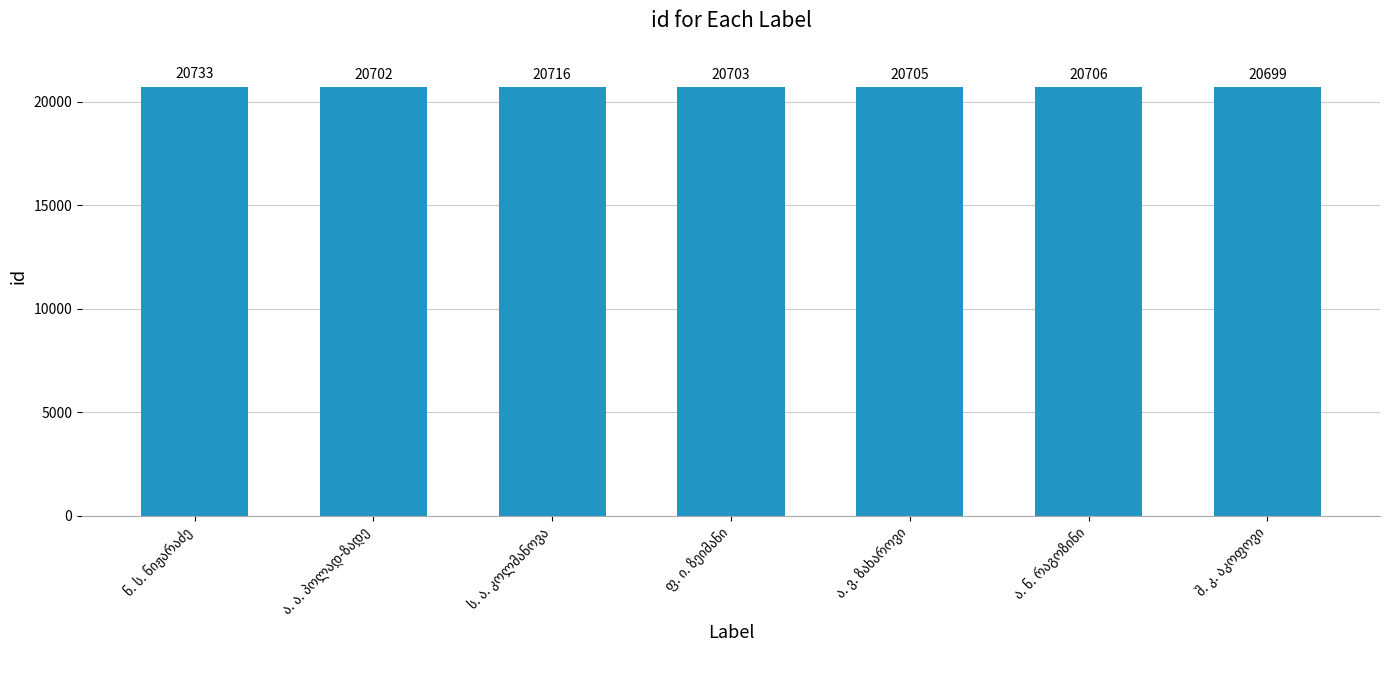

Reading left to right, what are all the values shown in this chart?

20733	20702	20716	20703	20705	20706	20699